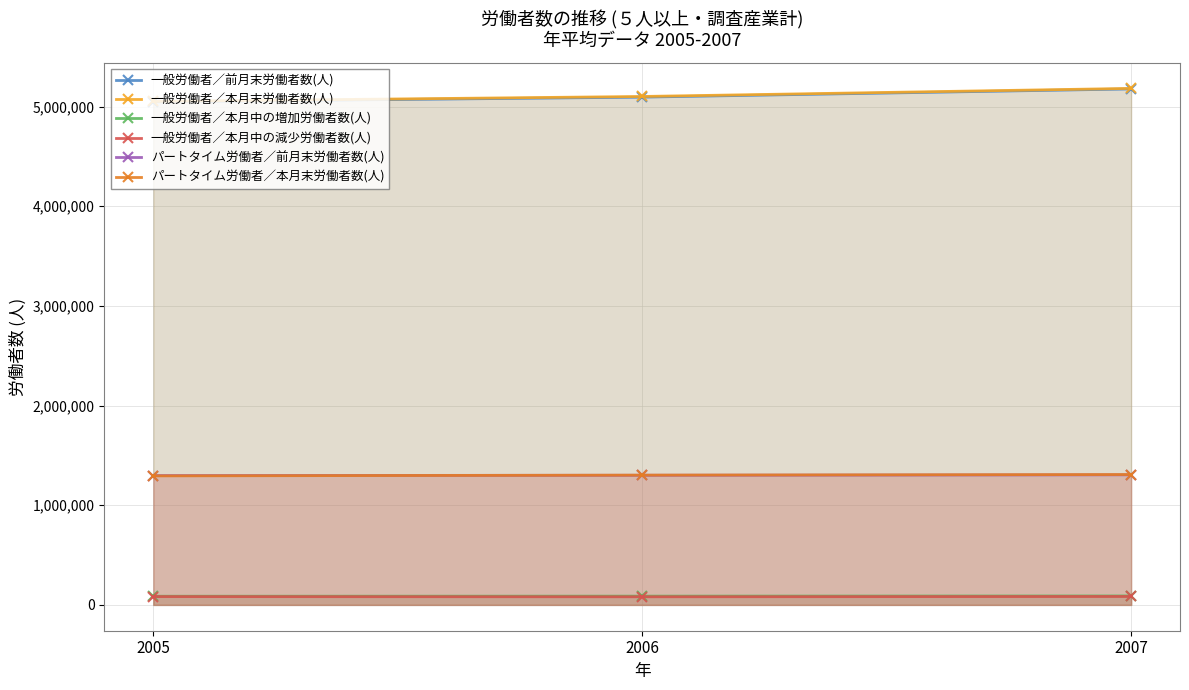

The value of 一般労働者／本月中の減少労働者数(人) at 2007 is 50923. True or false?

False